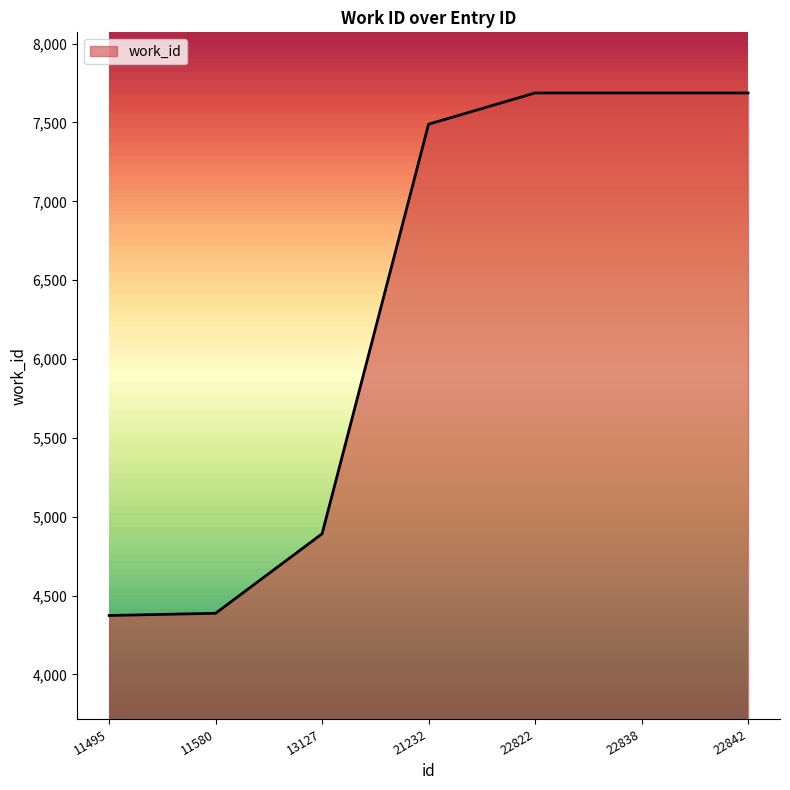

At which label is the value closest to 6030?

13127